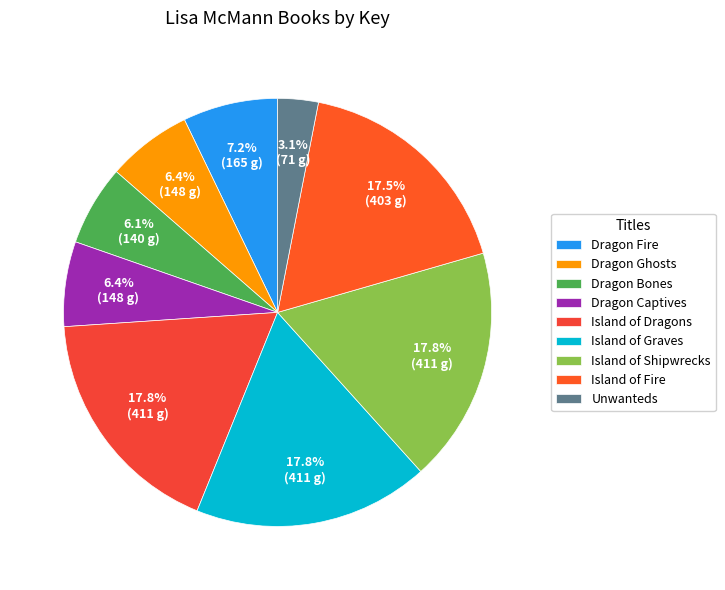

How many segments does this pie chart have?

9